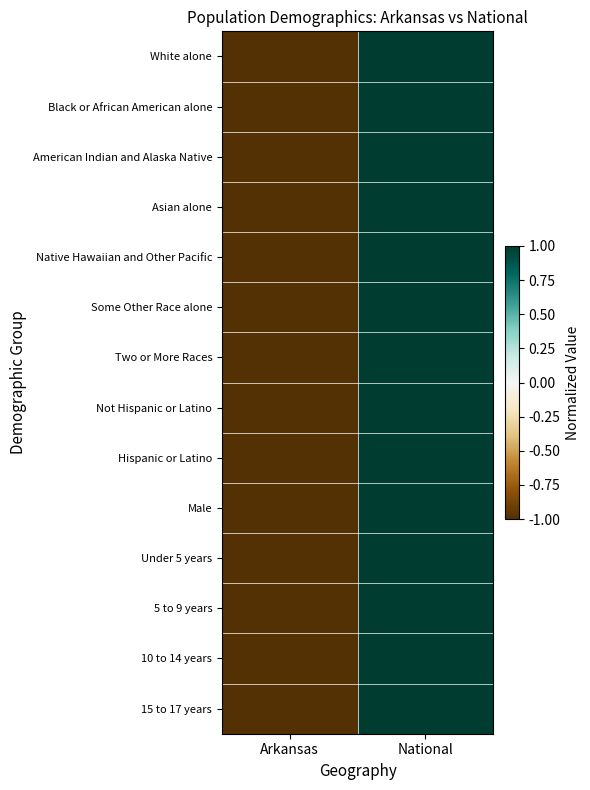

At which category is the sum across all series the highest?

National